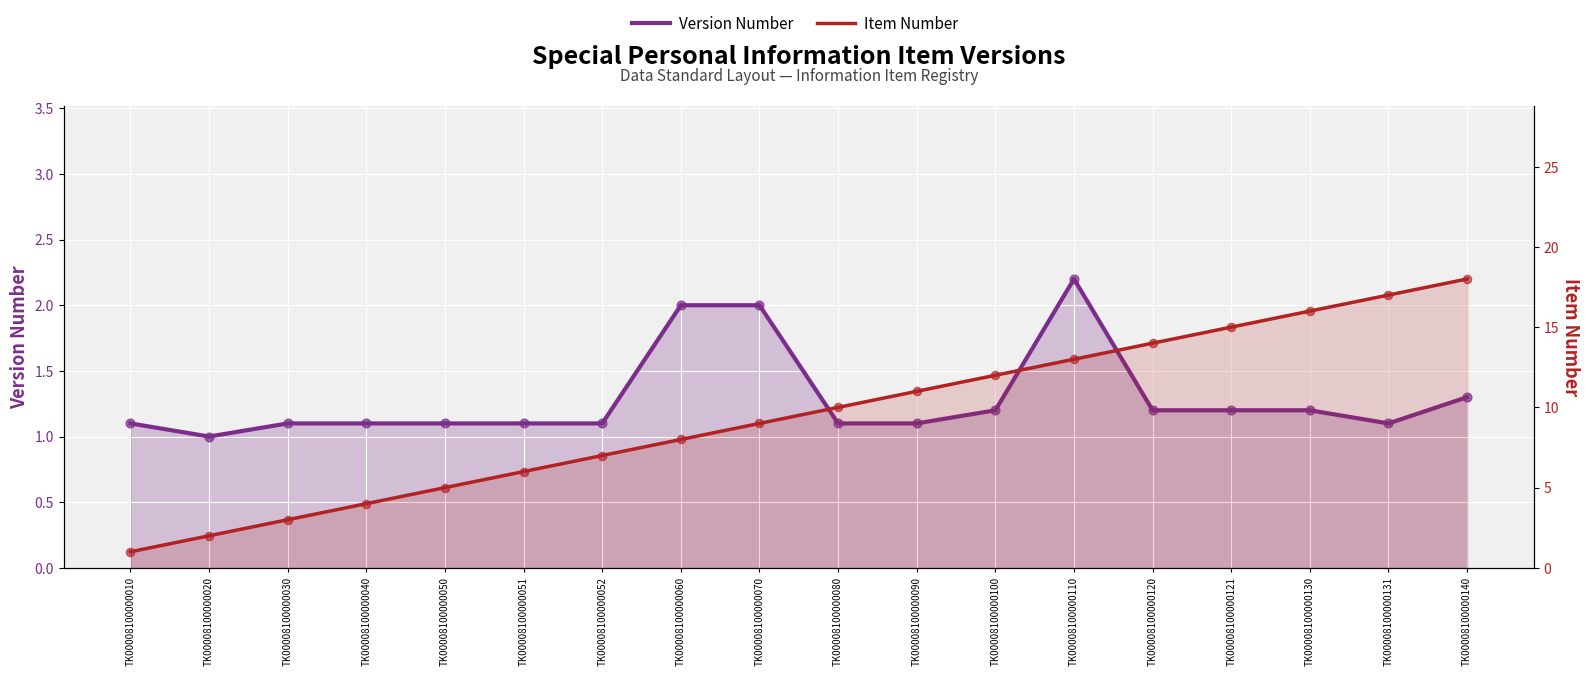

Which series reaches the minimum Y coordinate?

Version Number